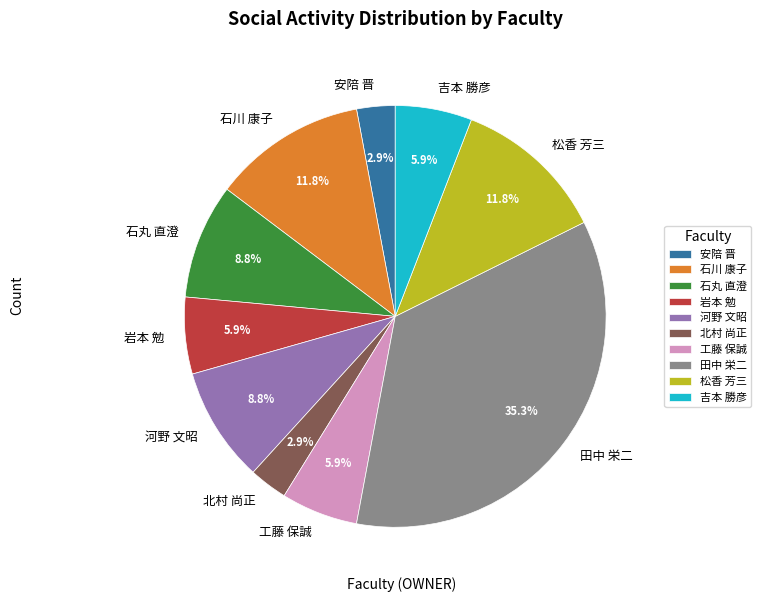

Which has a higher value, 安陪 晋 or 吉本 勝彦?

吉本 勝彦